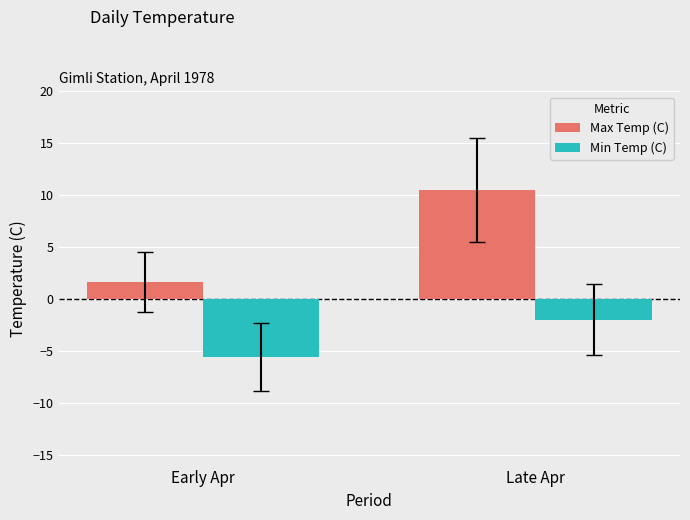

Which series has the largest range (max minus min)?

Max Temp (C)